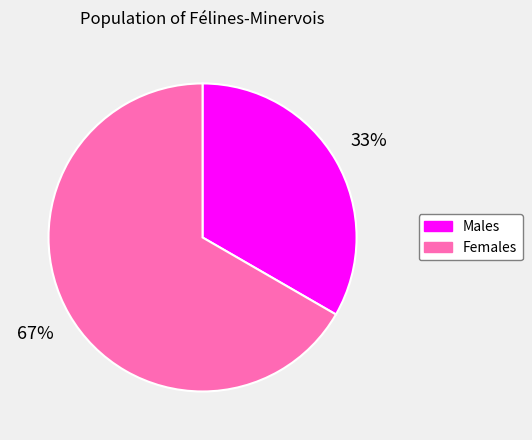

Is there any slice that represents more than half of the pie?

Yes